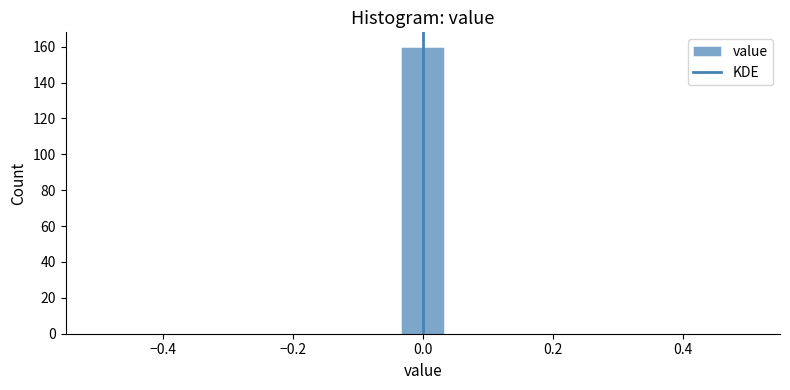

Read against the x-axis, roughly where is the centre of the tallest bar?

0.00